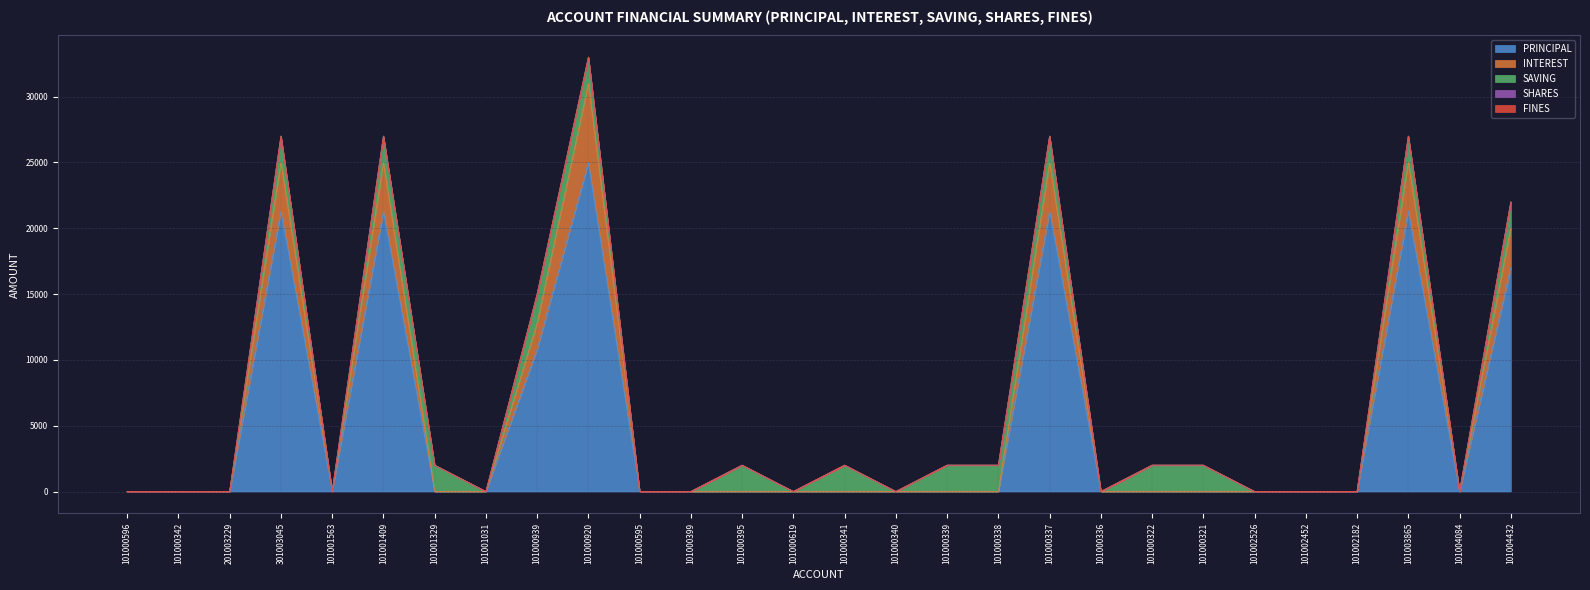

Is it true that INTEREST equals 0 at 101000341?

True